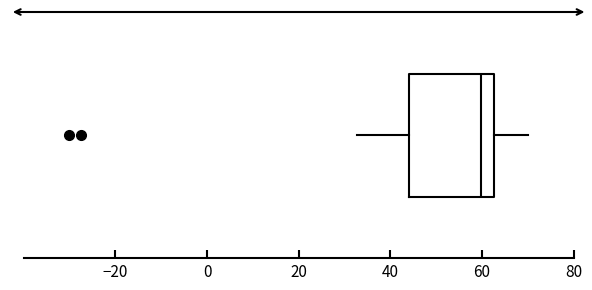

Read this box plot against the x-axis: the position of the median line, the range covered by the box, and the ends of both whiskers. The values are not printed on the chart, so give them approximately, as read against the axis.

median 60, box 44 to 62, whiskers 32 to 70